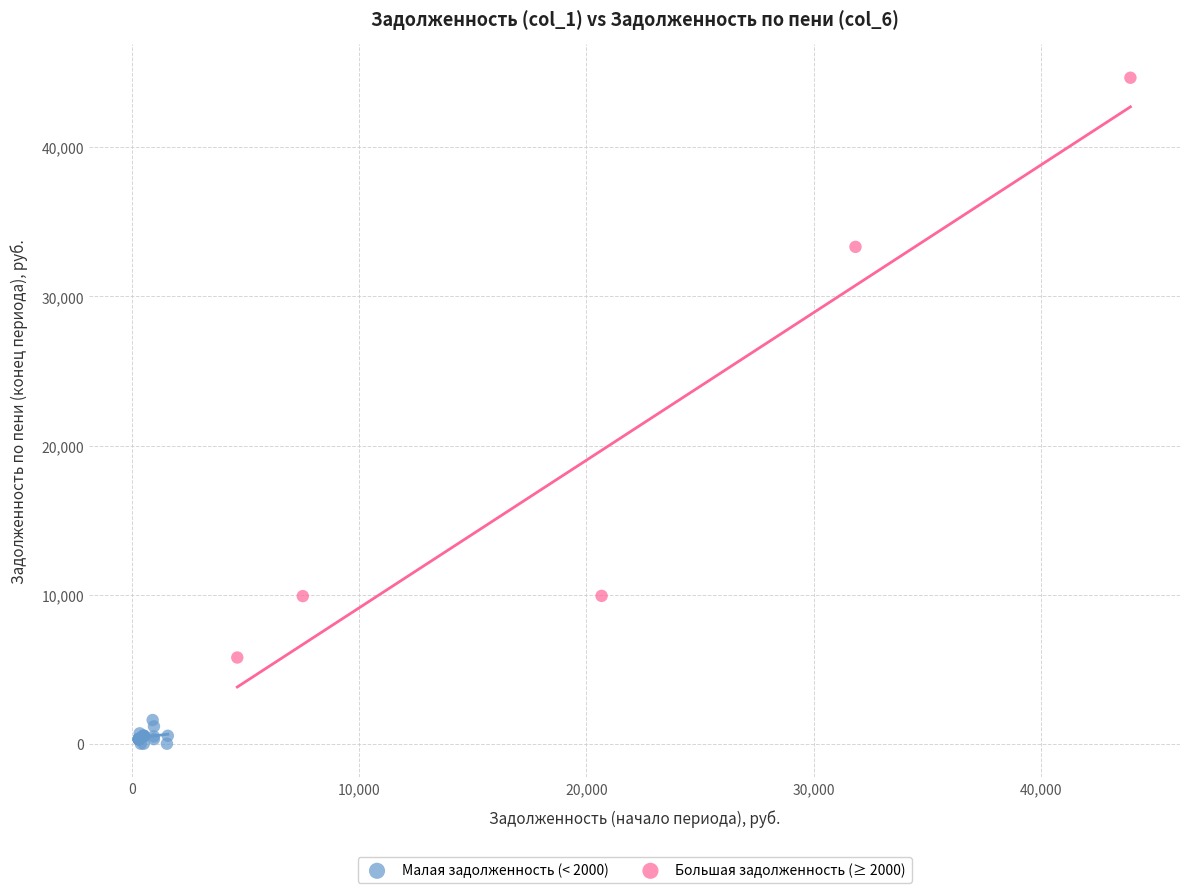

Which series reaches the minimum Y coordinate?

Малая задолженность (< 2000)